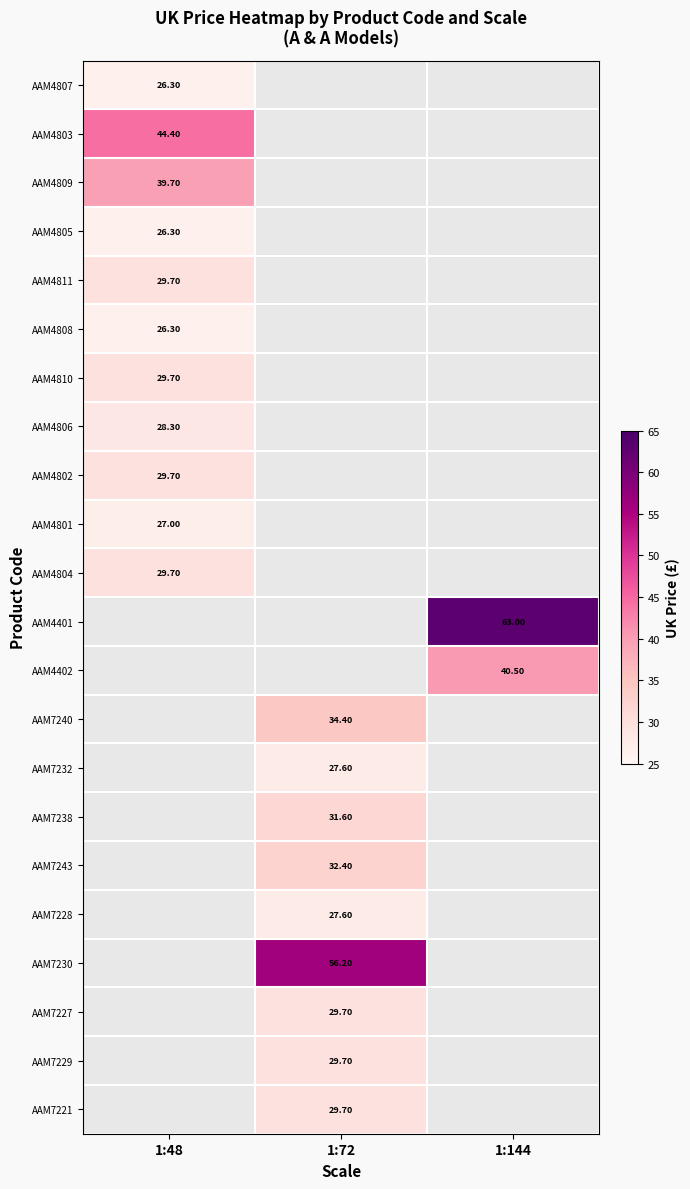

How many values in the AAM7227 series exceed 29?

1